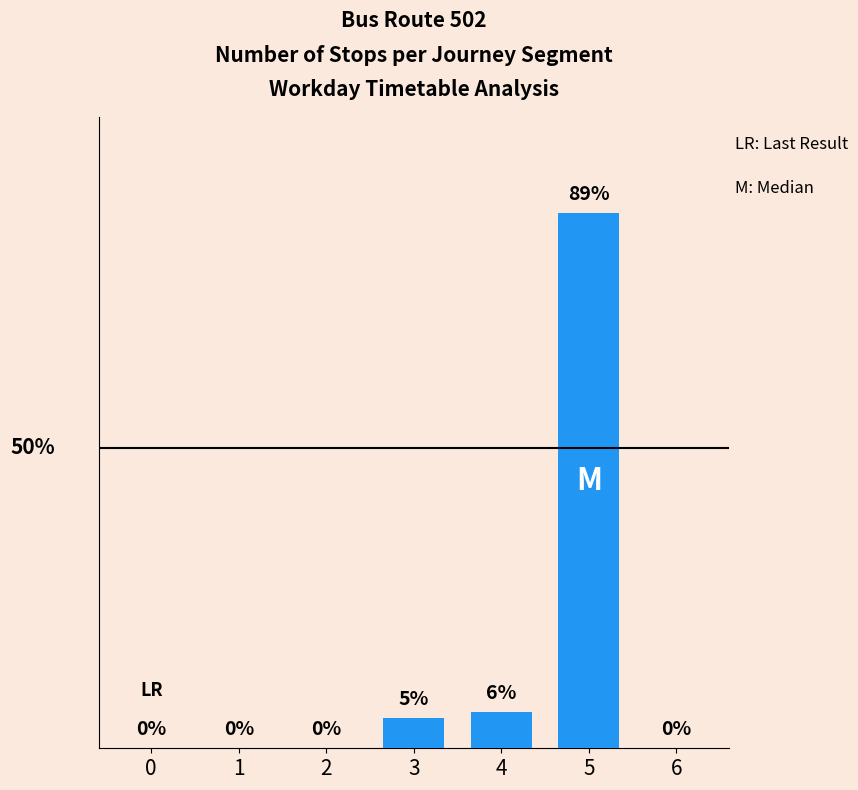

True or false: the data shows 147 at 5.

False